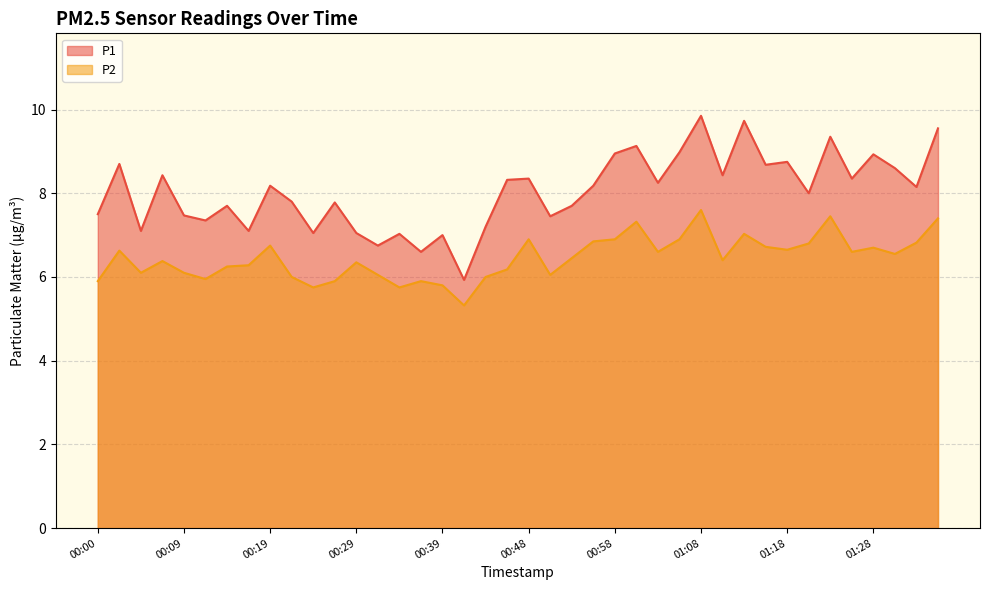

Which has a higher value, 00:58 or 00:12?

00:58